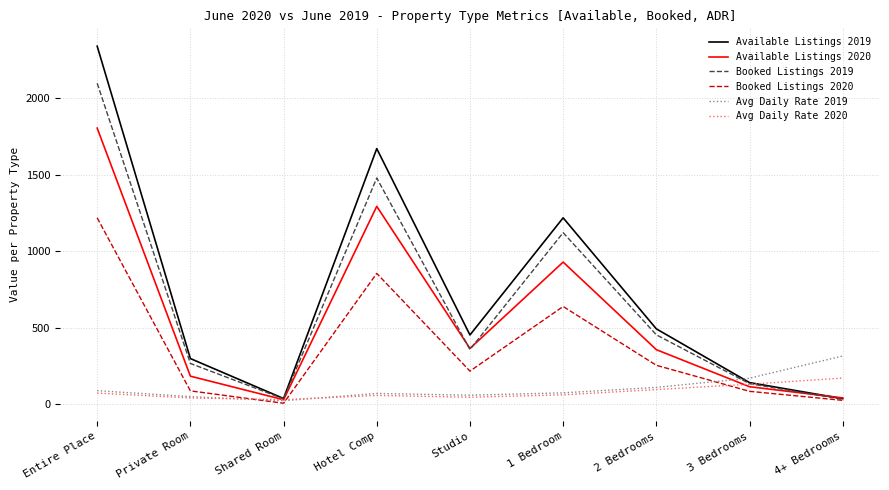

At which category is the sum across all series the highest?

Entire Place